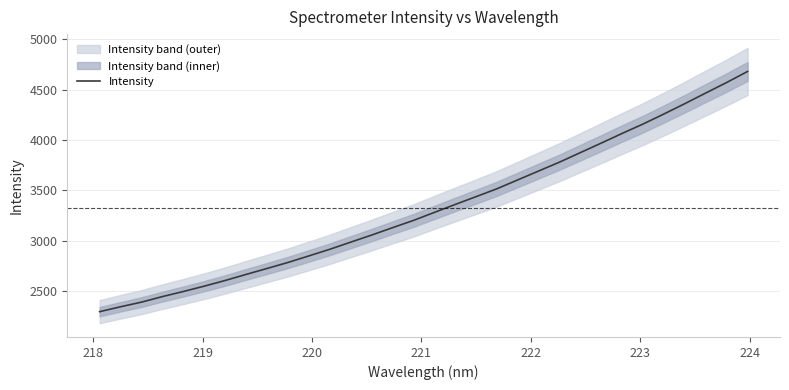

Reading right to left, what are all the values shown in this chart?

4682.0	4572.4	4468.2	4362.6	4260.0	4160.3	4066.9	3970.9	3876.2	3781.6	3693.2	3604.9	3516.5	3438.0	3360.3	3281.0	3201.5	3129.4	3056.1	2985.7	2914.8	2848.9	2783.9	2724.2	2665.1	2605.0	2548.6	2495.5	2444.8	2389.8	2343.7	2295.0